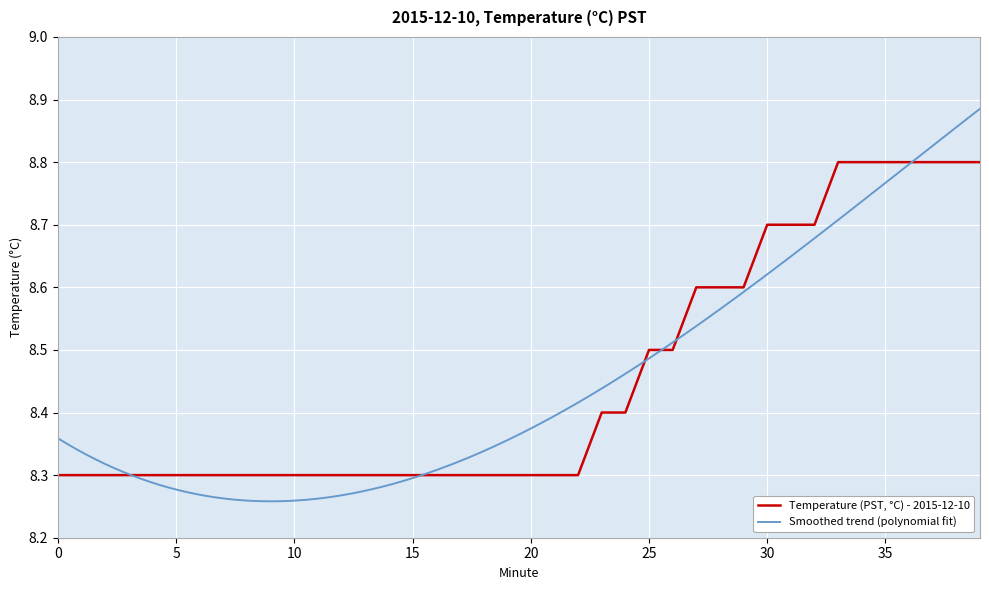

What value does the data have at 34?

8.8